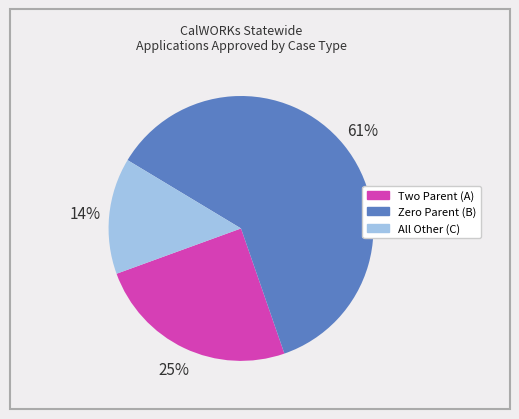

True or false: Zero Parent (B) accounts for 61% of the total.

True